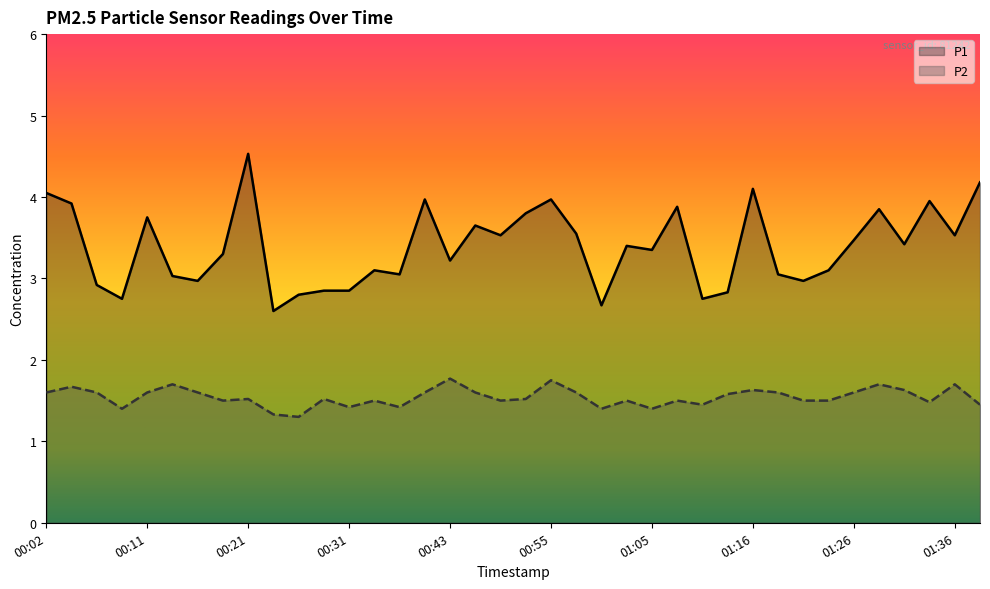

What is the label of the 14th point from the right?

01:05